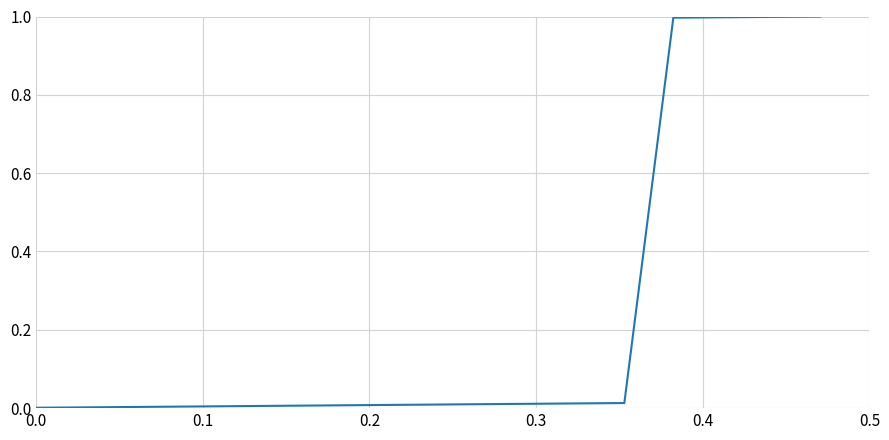

What is the greatest value displayed?

1.0